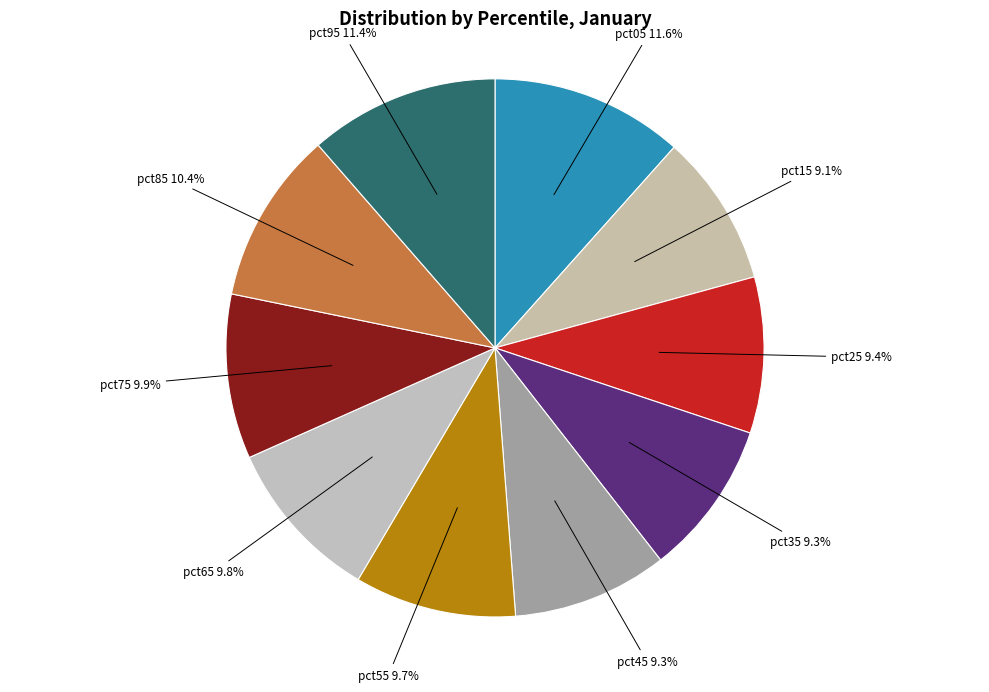

Does pct65 account for over 50% of the chart?

No